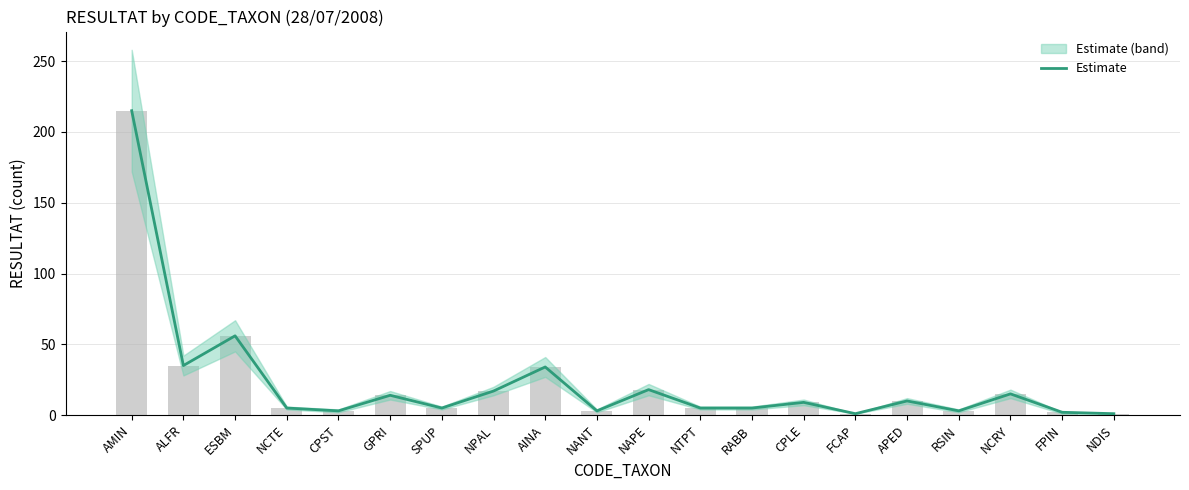

List the labels in order of value, largest first.

AMIN, ESBM, ALFR, AINA, NAPE, NPAL, NCRY, GPRI, APED, CPLE, NCTE, SPUP, NTPT, RABB, CPST, NANT, RSIN, FPIN, FCAP, NDIS